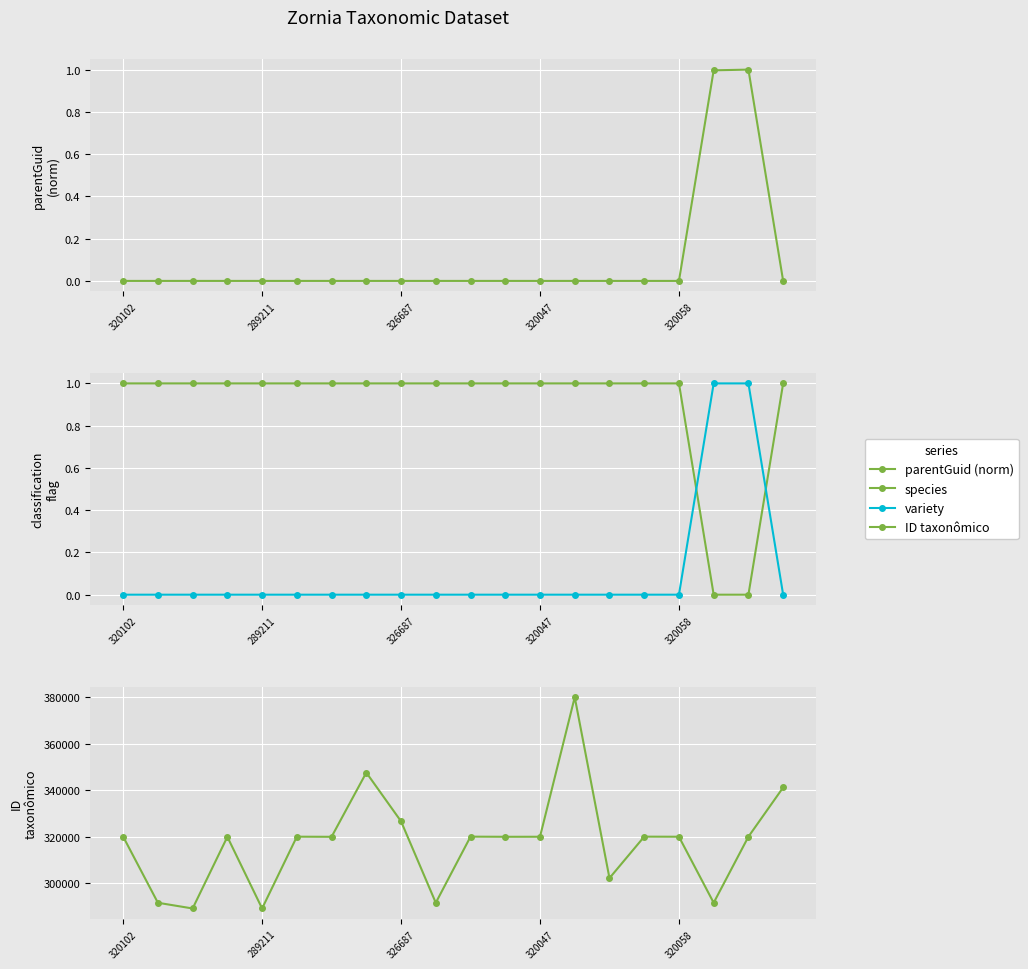

Which category has the highest value in the parentGuid (norm) series?

18